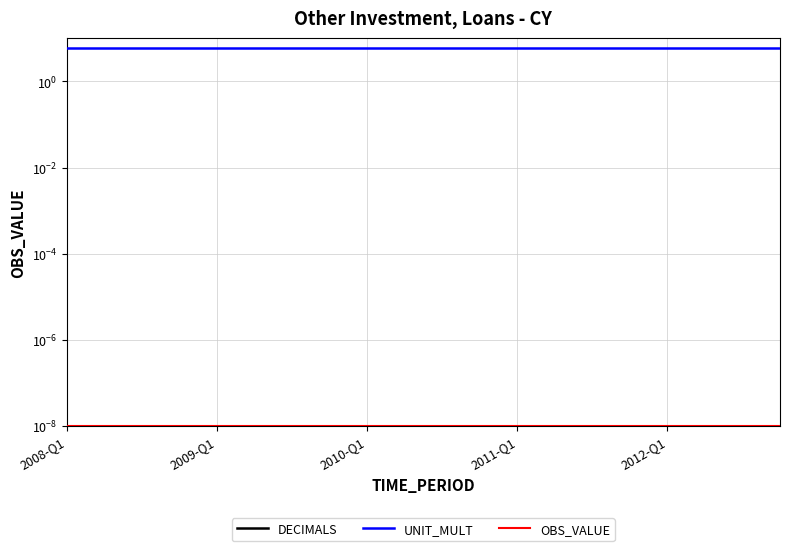

True or false: OBS_VALUE has more than 1 interior local peaks.

False